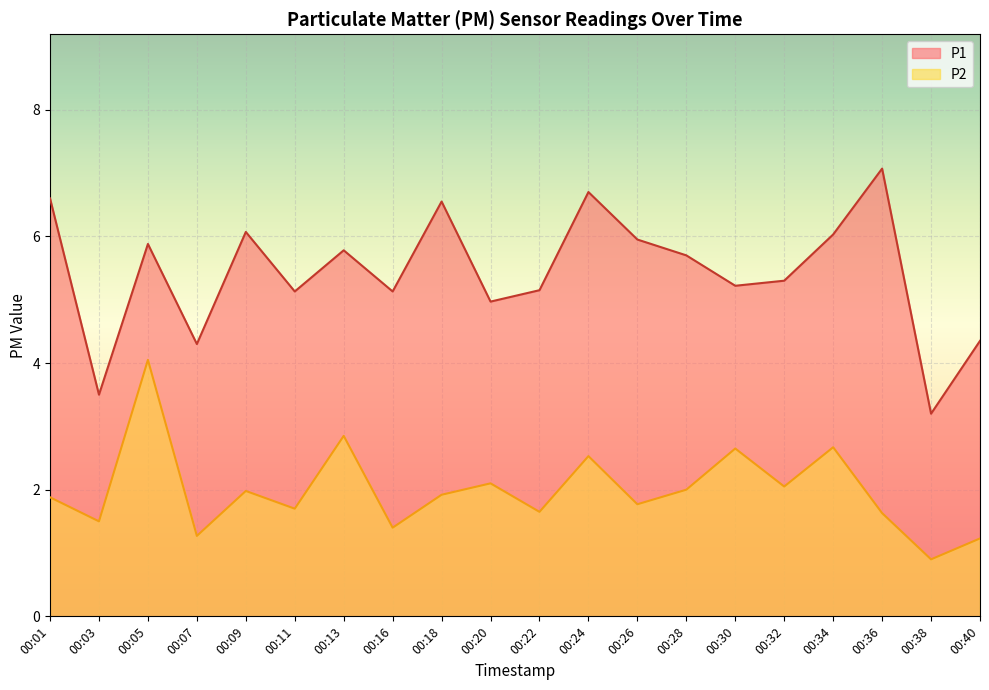

At which category does P2 reach its first local peak?

00:05